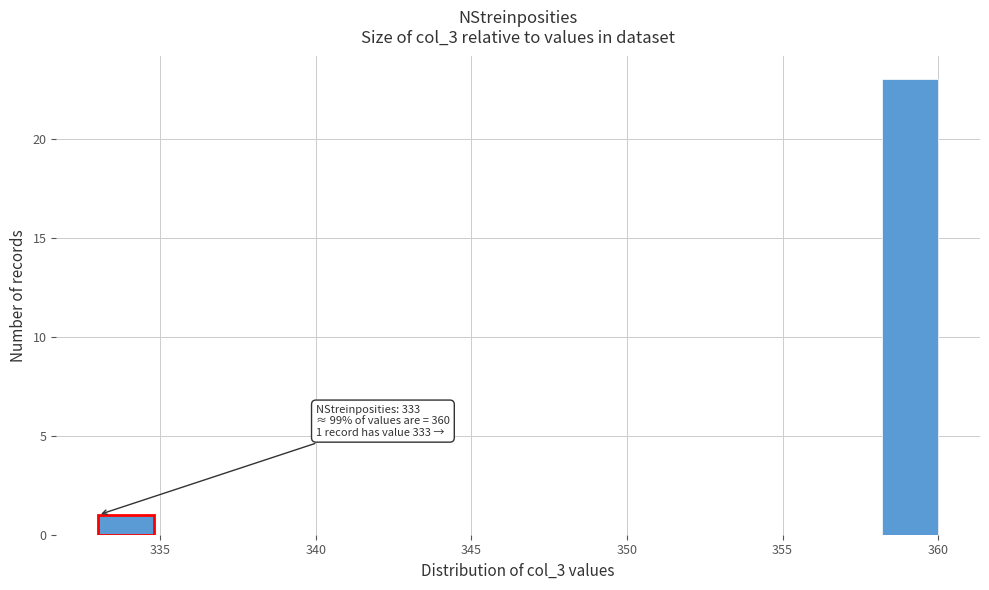

Around what value on the x-axis is the tallest bar? Give the approximate position of its centre, as read against the axis.

359.0